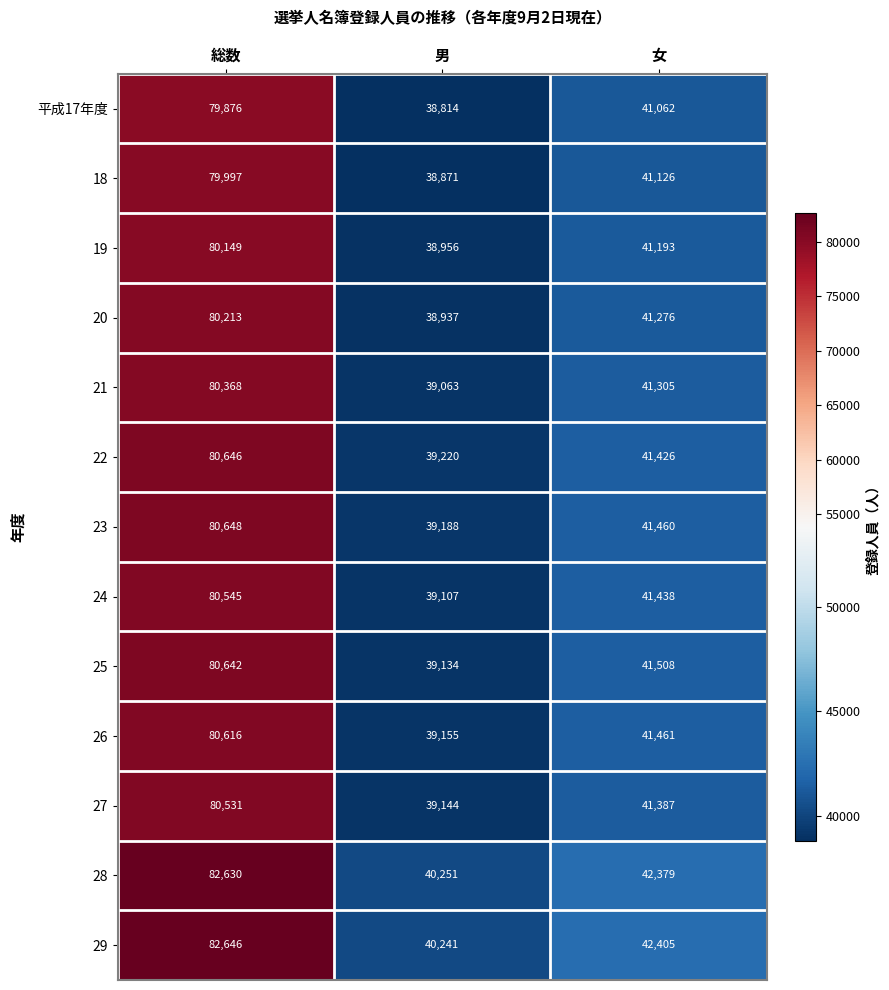

What is the greatest value displayed?

82646